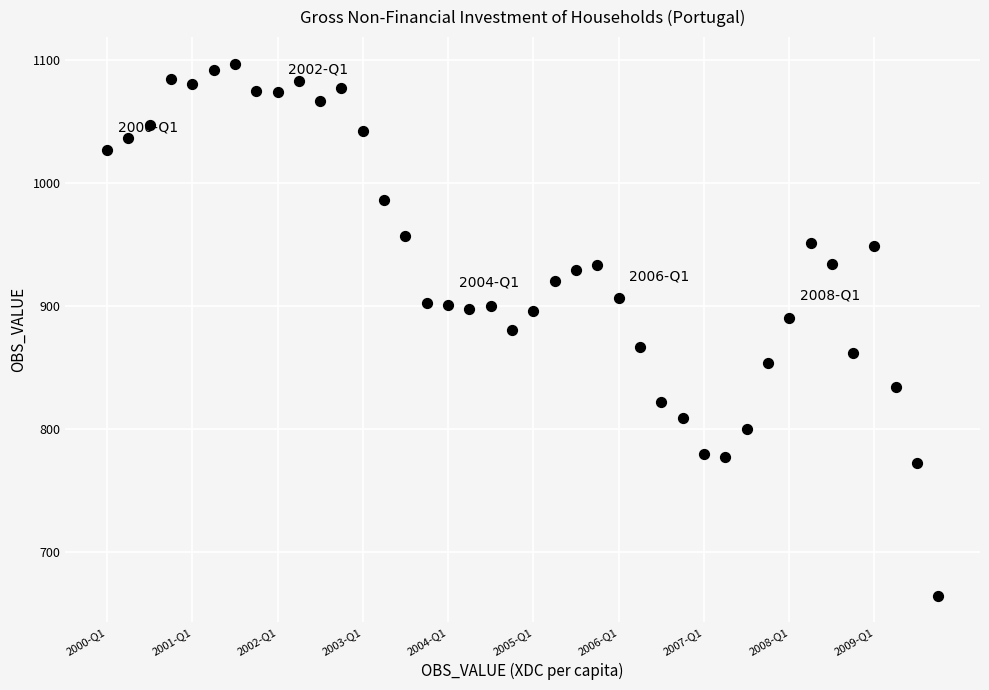

What is the range of Y values (max minus min)?

432.7